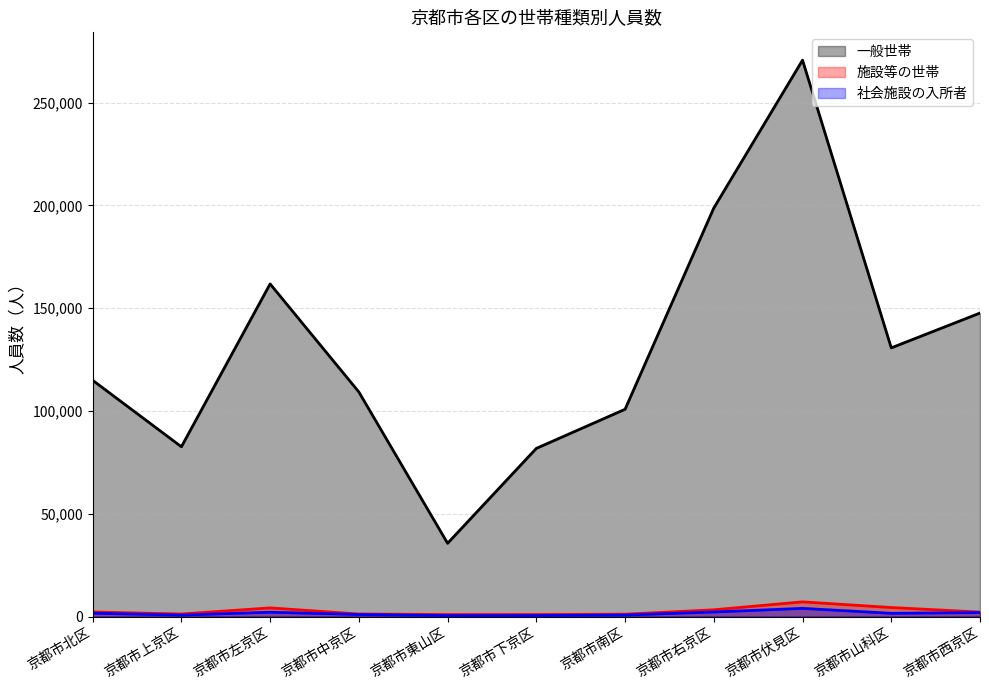

At which label does 社会施設の入所者 reach its minimum?

京都市東山区